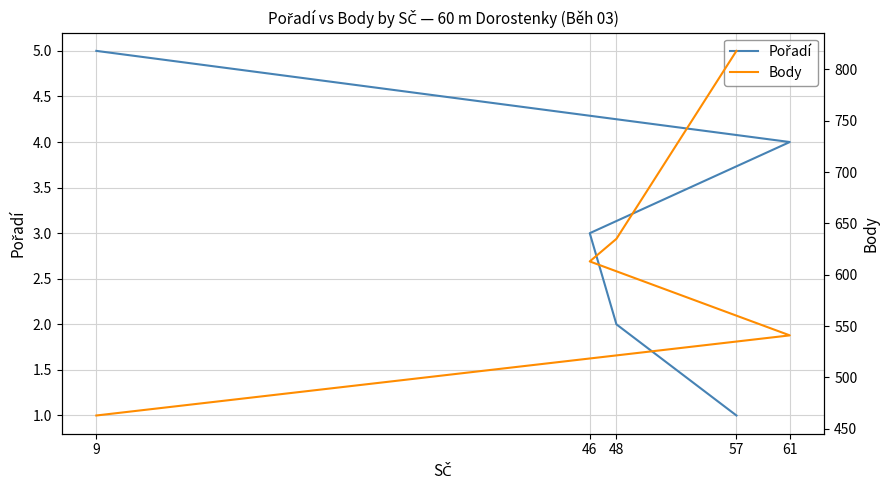

What is the maximum value for Body?

818